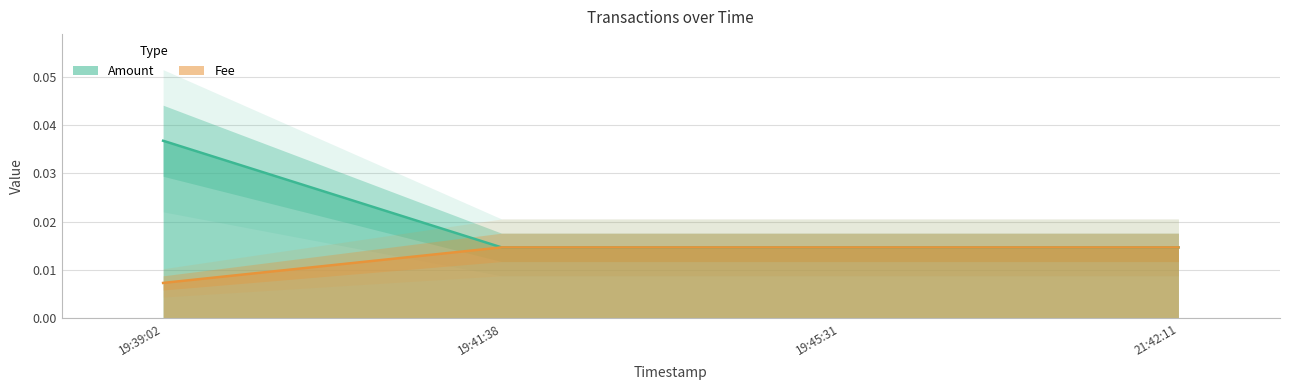

Which category has the highest value in the Amount series?

19:39:02